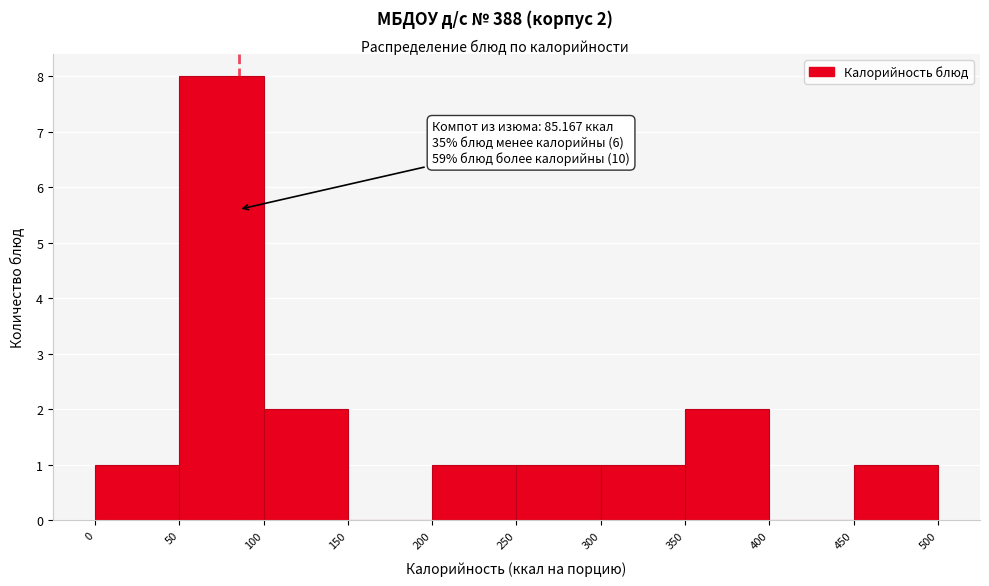

Which range on the x-axis has the tallest bar?

50 to 100